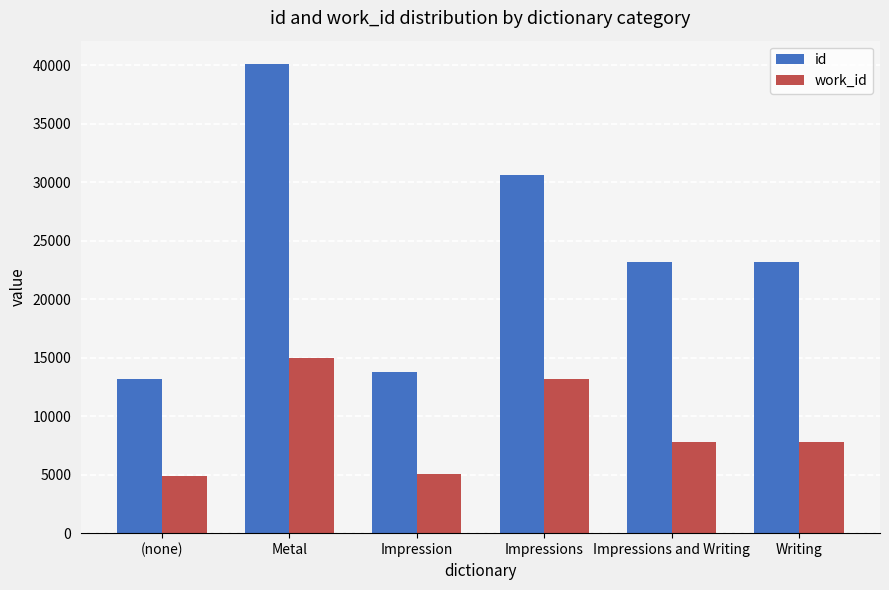

At which category does the chart reach its peak across all series?

Metal